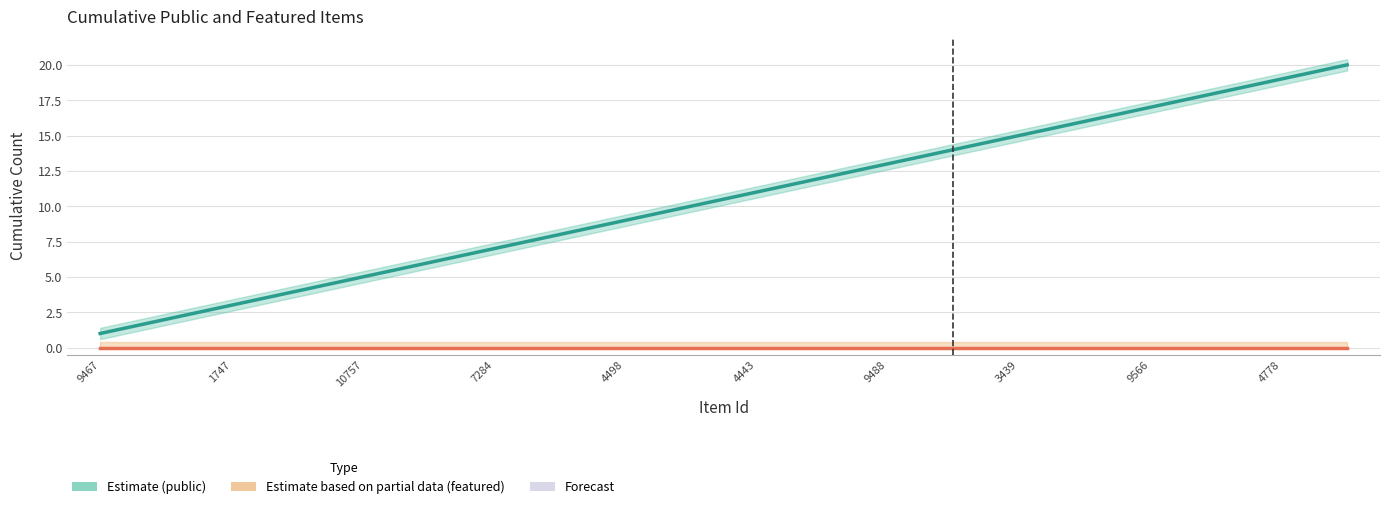

Which series has the largest range (max minus min)?

public